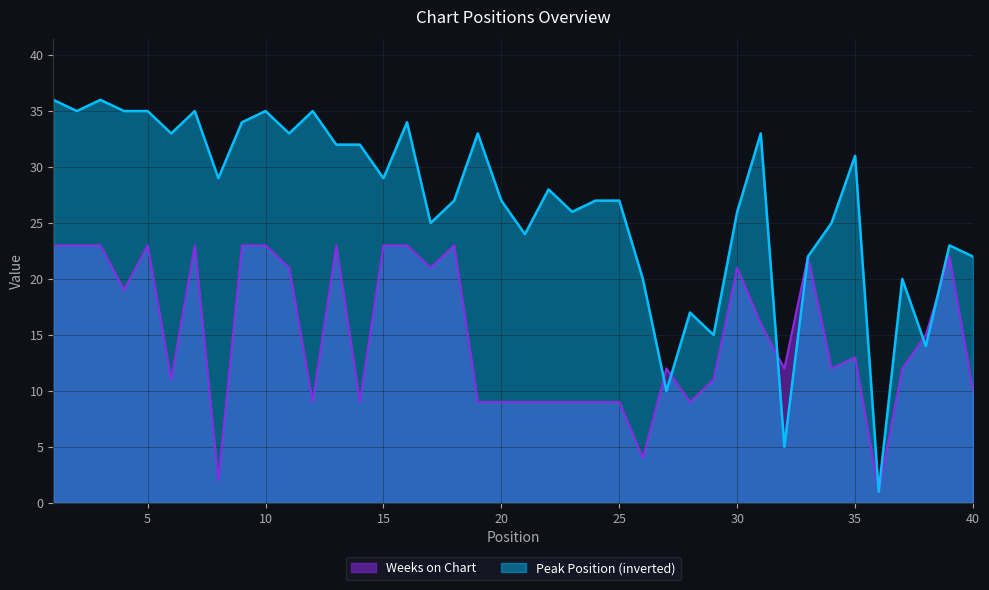

Which series has the largest total across all categories?

Peak Position (inverted)